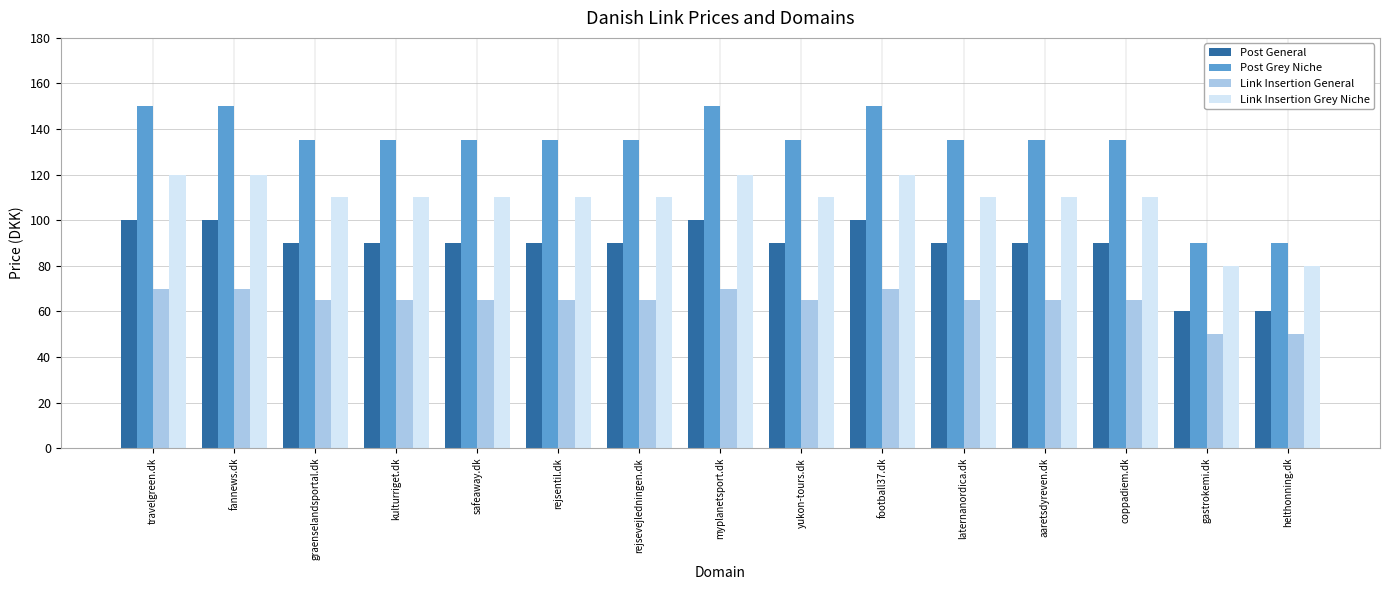

What is the label of the 9th bar from the right?

rejsevejledningen.dk